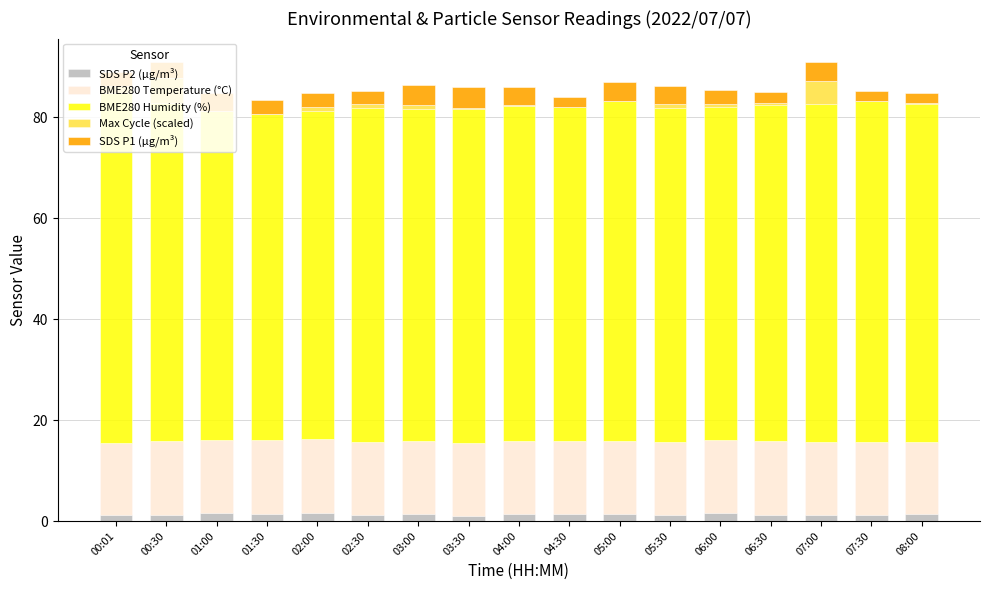

The SDS P2 (µg/m³) series shows 1.4 at 01:30. True or false?

True